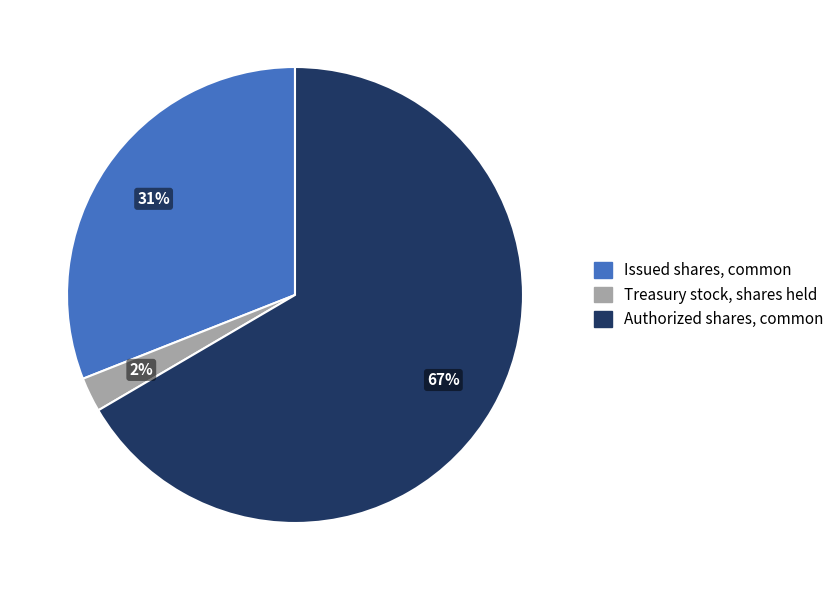

How many slices are in this pie chart?

3